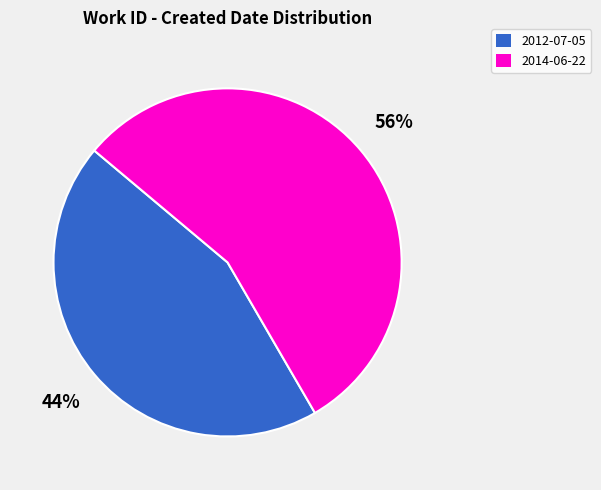

The 2014-06-22 slice represents 44% of the pie. True or false?

False